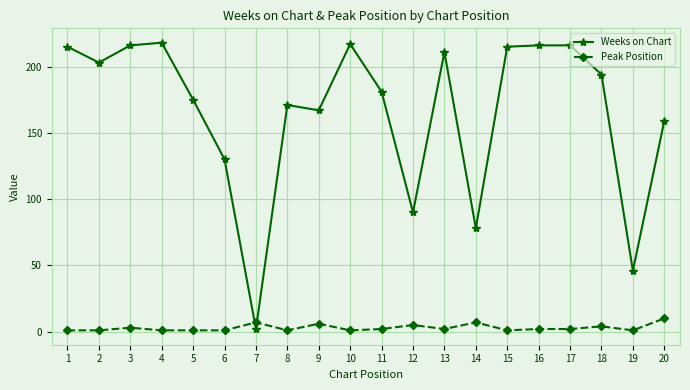

Which series has the largest total across all categories?

Weeks on Chart